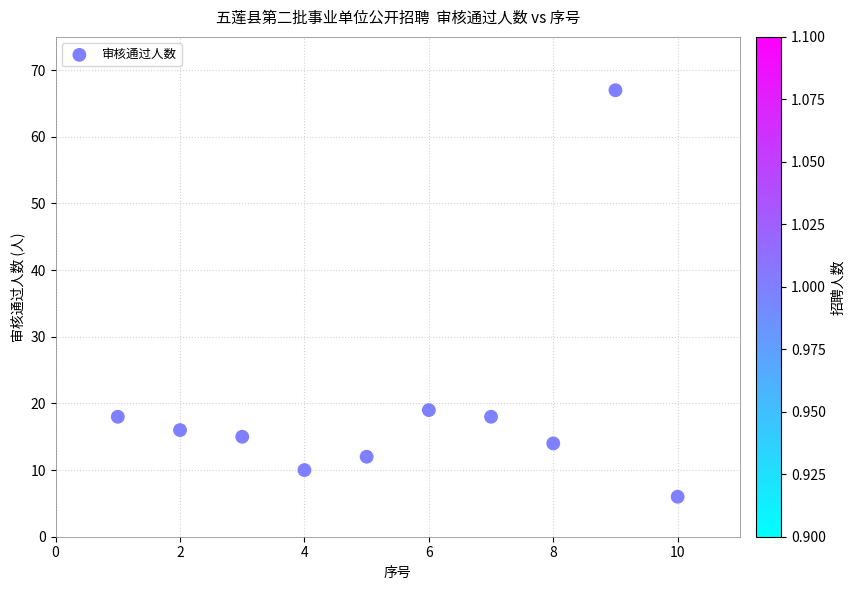

What is the range of Y values (max minus min)?

61